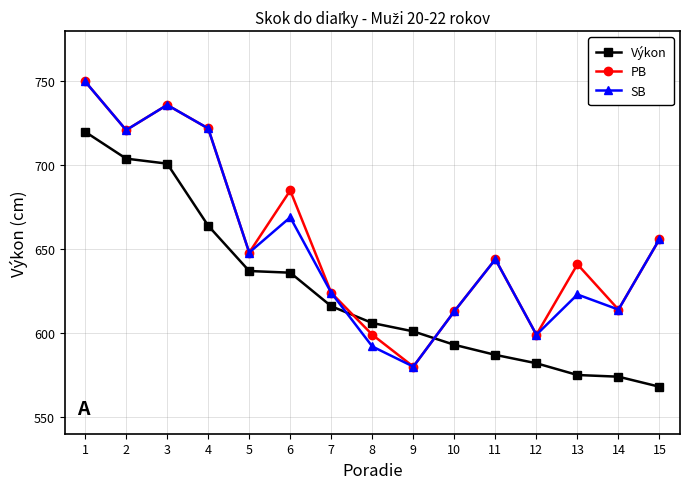

Rank the series at 6 from highest to lowest value.

PB, SB, Výkon